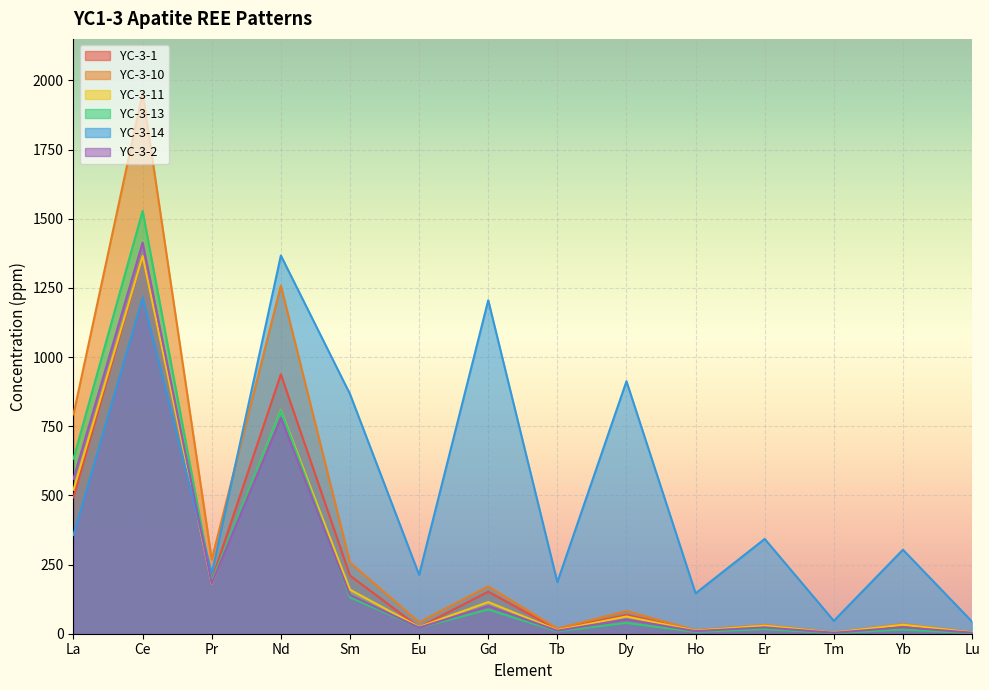

True or false: YC-3-10 and YC-3-2 cross at least once.

False